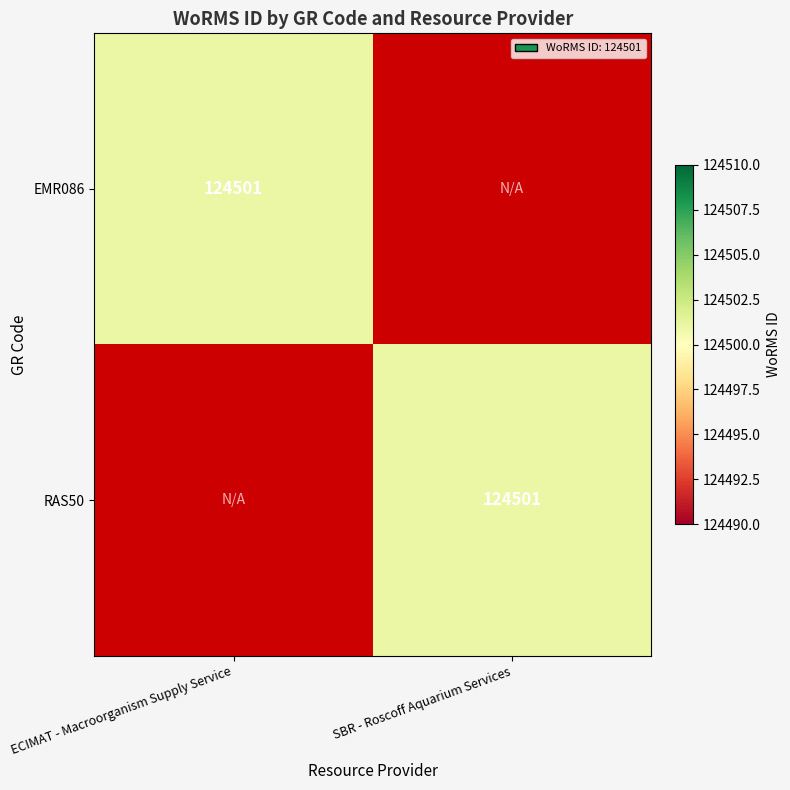

Is it true that EMR086 equals 124501 at ECIMAT - Macroorganism Supply Service?

True